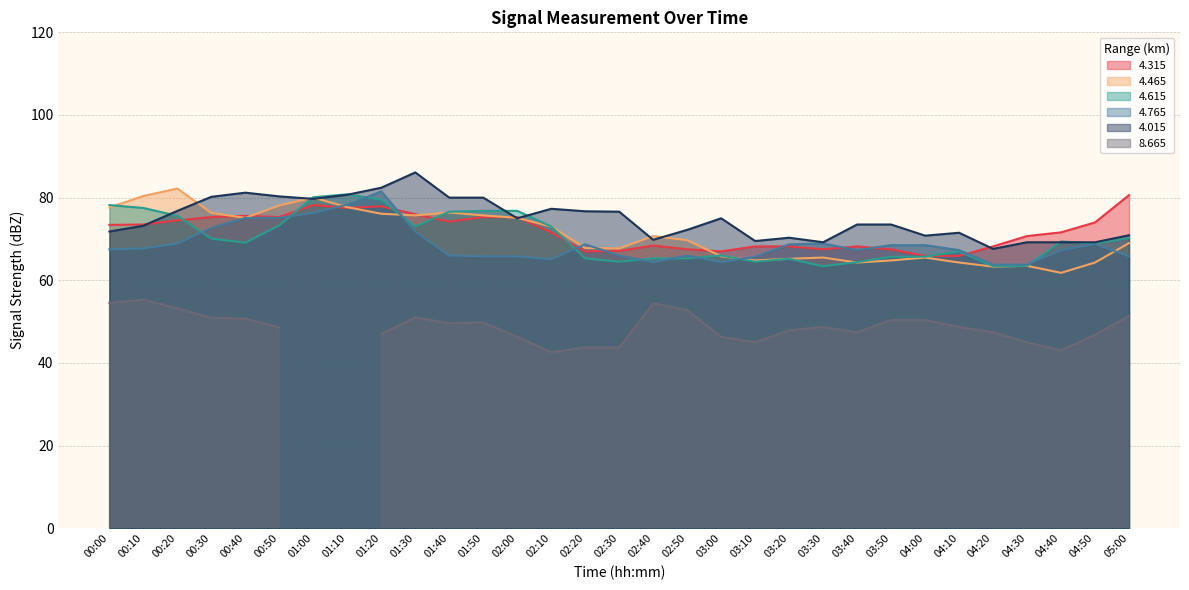

Count the number of categories in the chart.

31